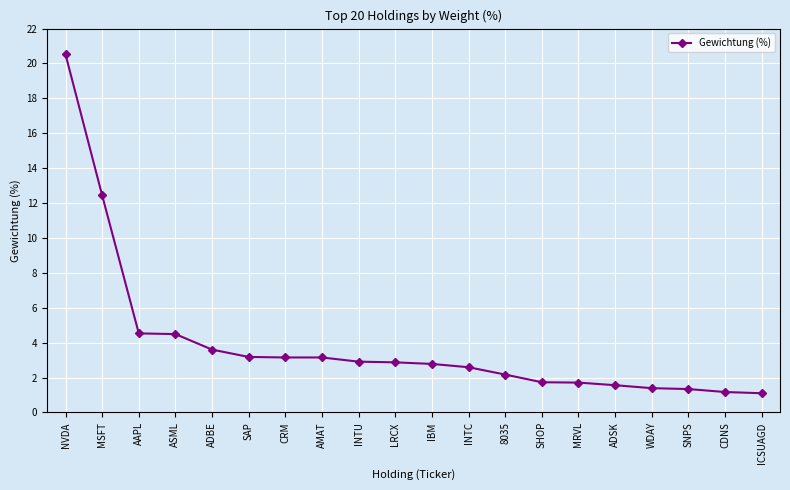

What is the label of the 2nd point from the left?

MSFT